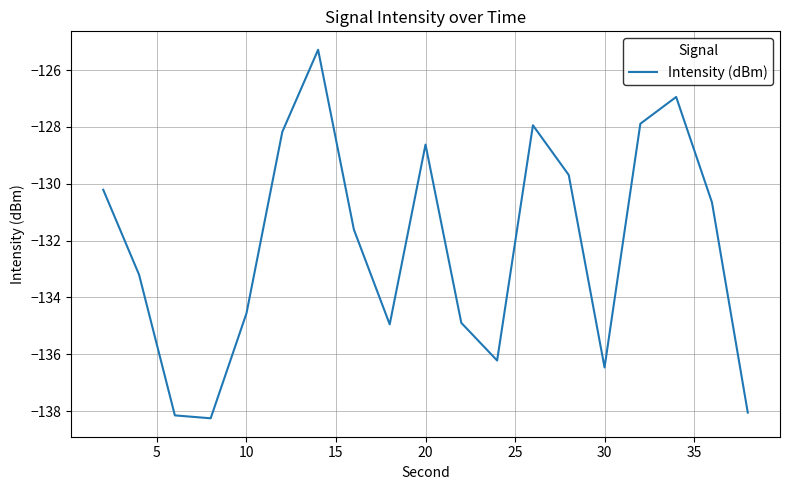

What is the maximum value shown in the chart?

-125.3